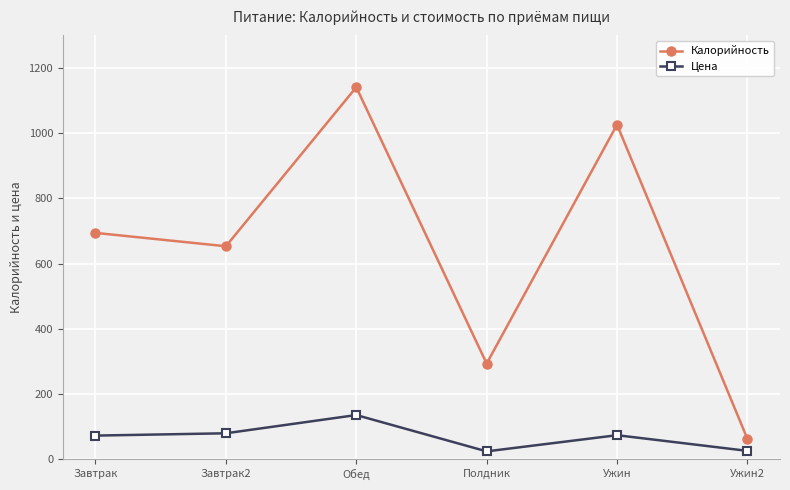

How many lines are shown in the chart?

2